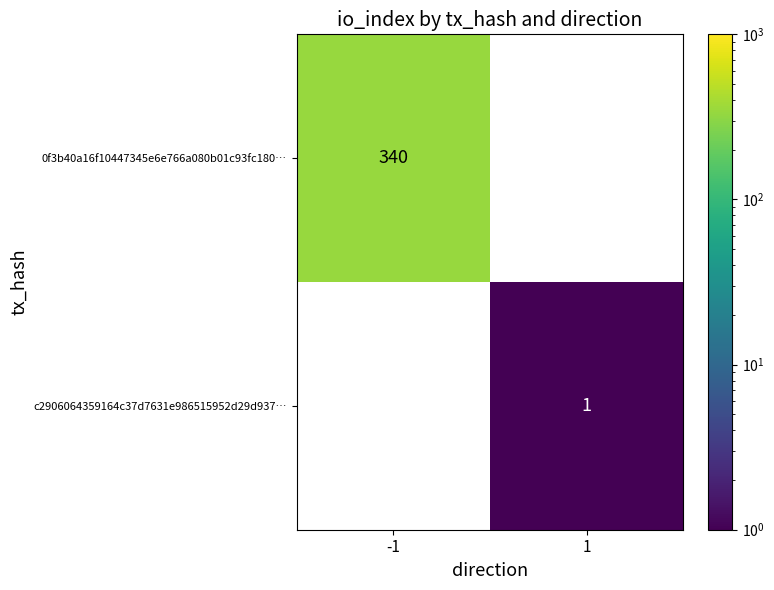

The 0f3b40a16f10447345e6e766a080b01c93fc180… series shows 340 at -1. True or false?

True